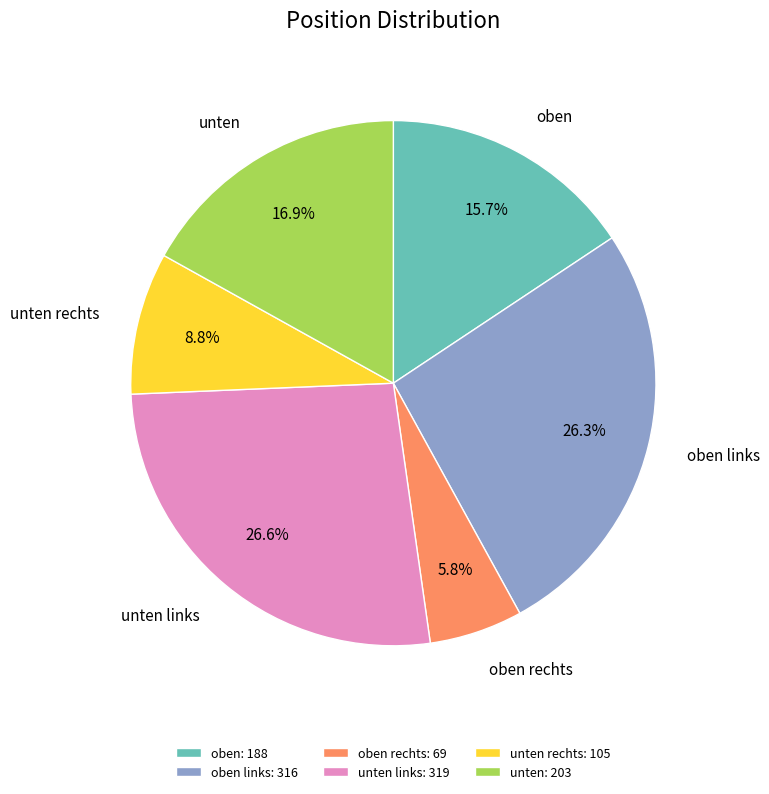

To the nearest percent, what is the average slice percentage?

17%